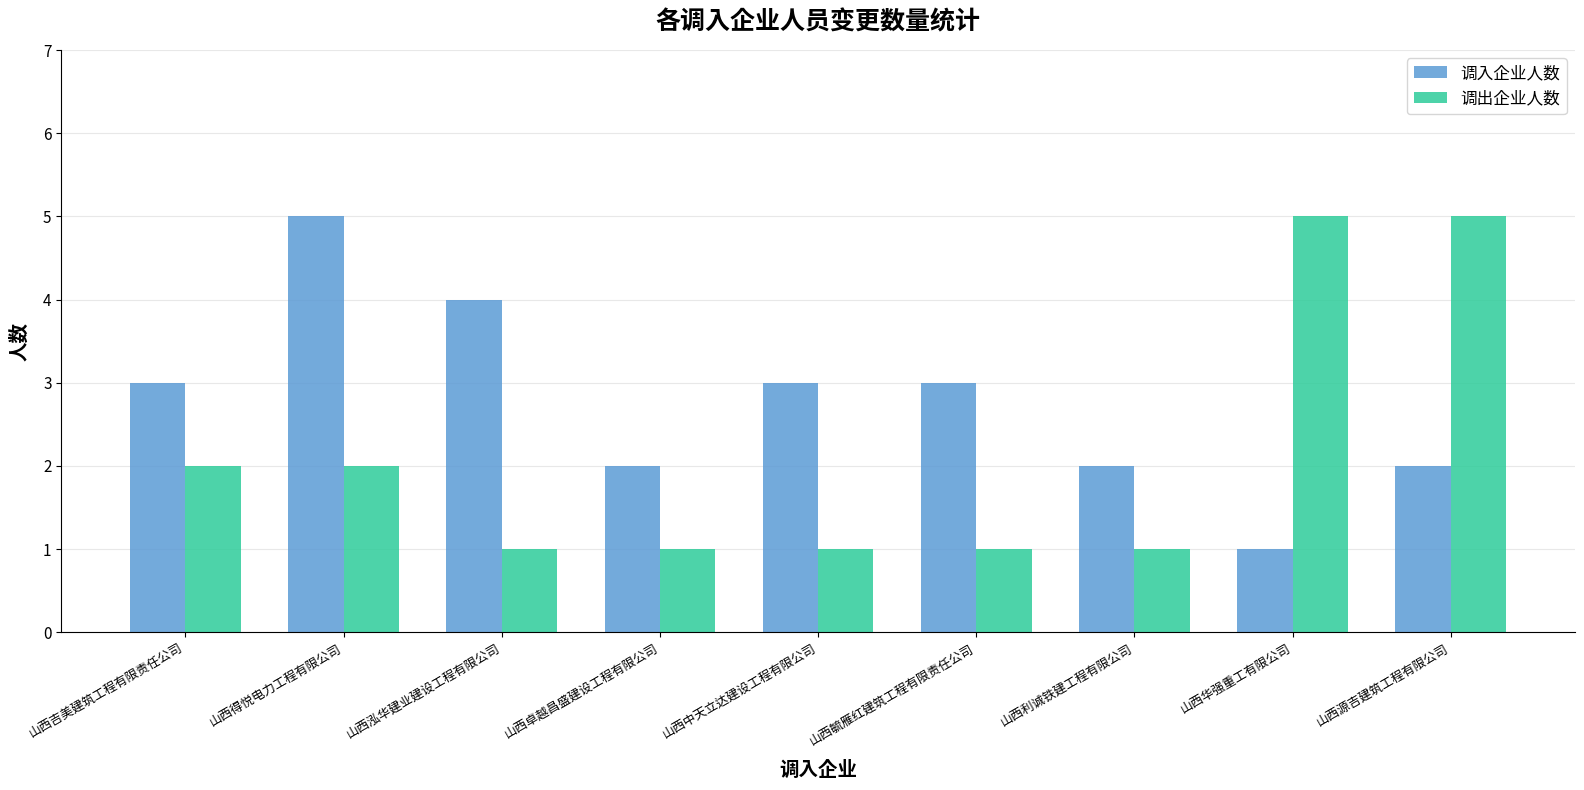

How many data points does each series have?

9